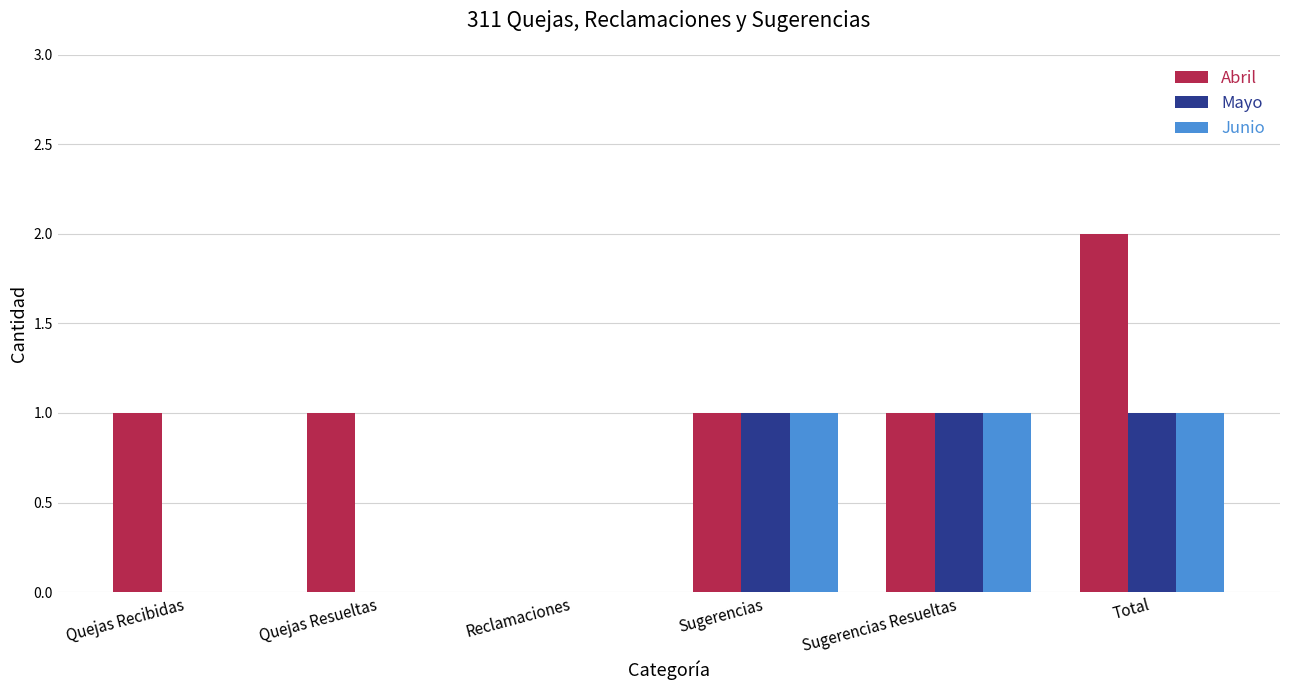

Which category has the highest value across all series?

Total